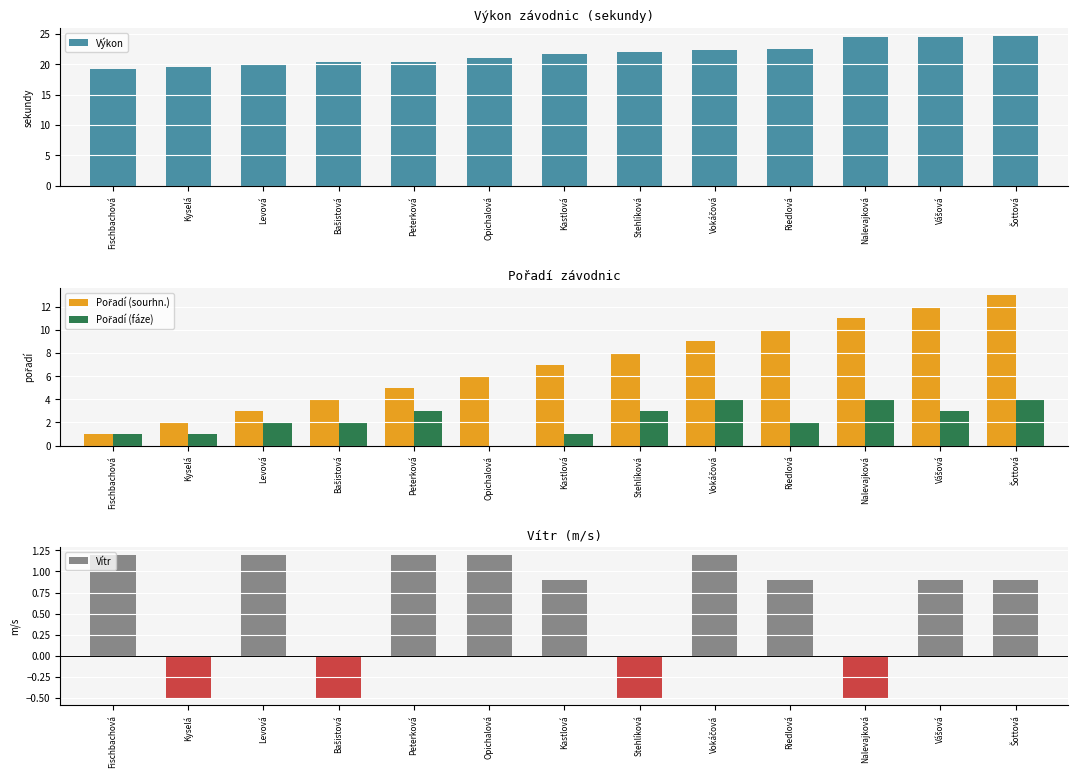

What is the difference between the Pořadí (sourhn.) values at Stehlíková and Riedlová?

2.0